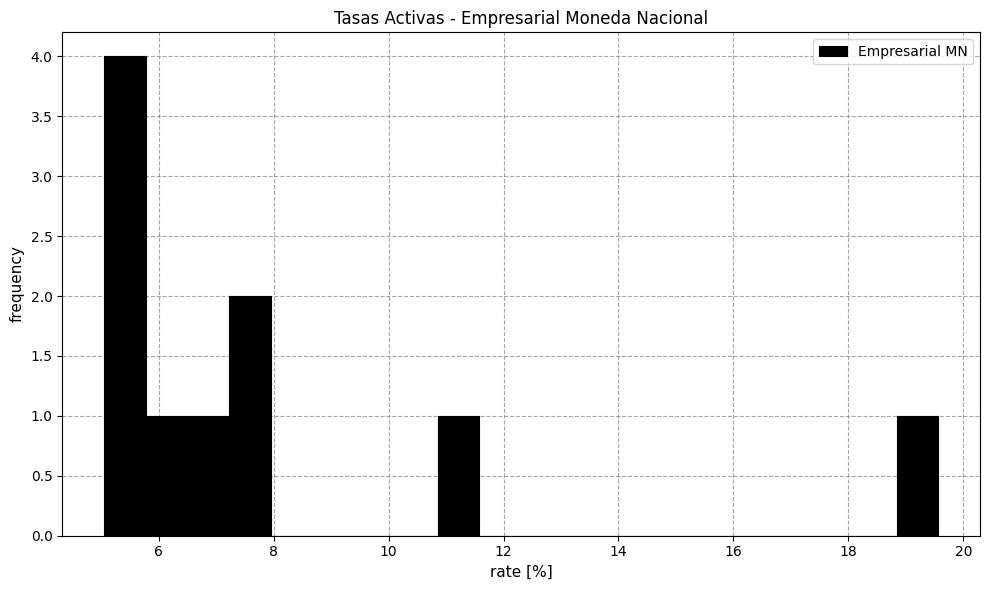

Around what value on the x-axis is the tallest bar? Give the approximate position of its centre, as read against the axis.

5.4